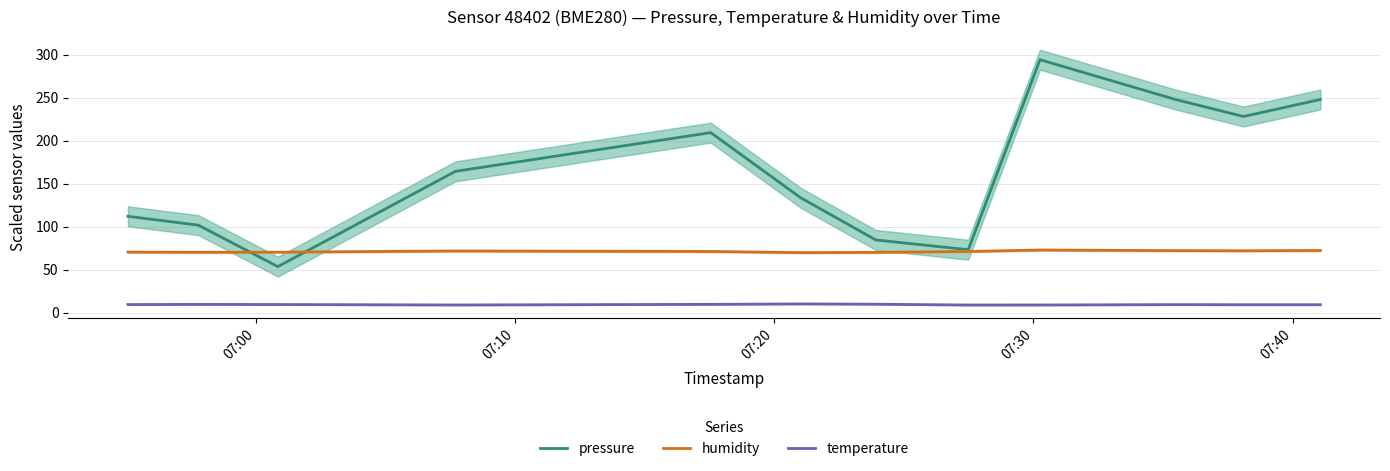

True or false: temperature and humidity cross at least once.

False